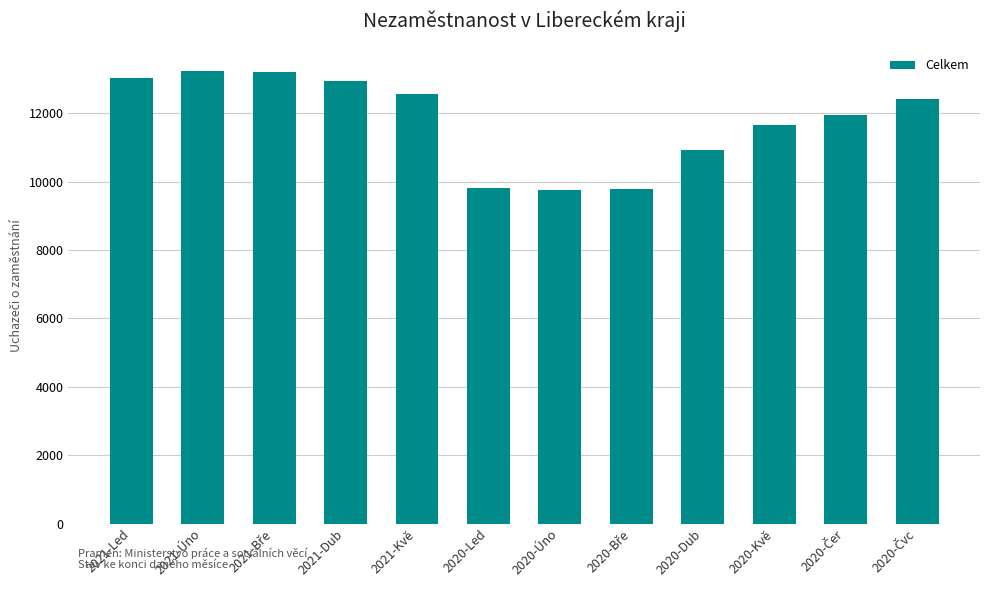

What is the change in value from 2021-Led to 2020-Led?

-3217